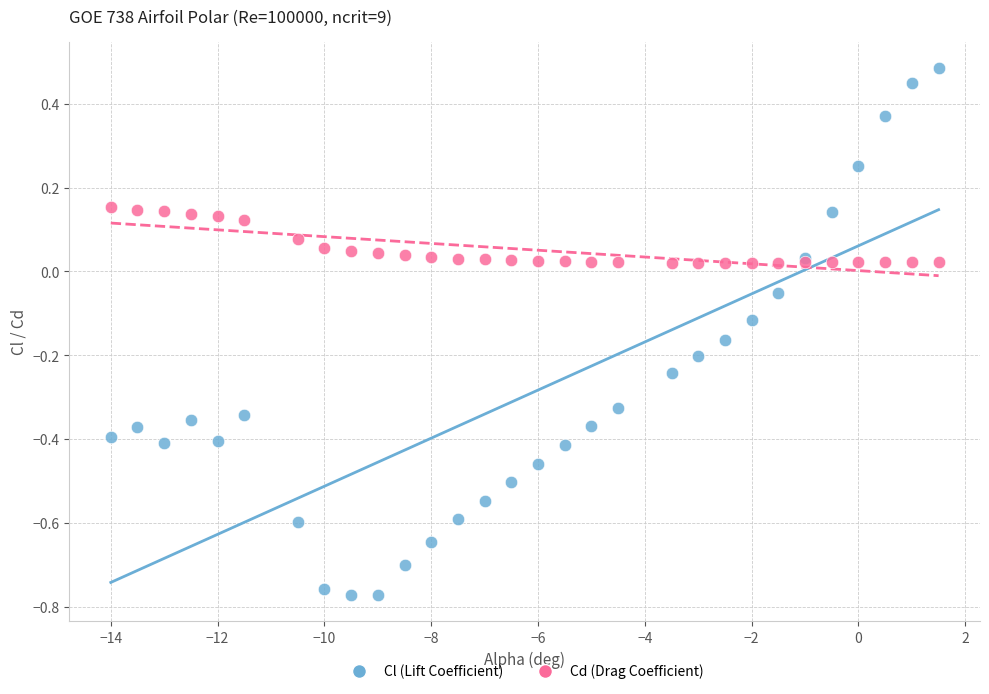

Which series reaches the minimum Y coordinate?

Cl (Lift Coefficient)